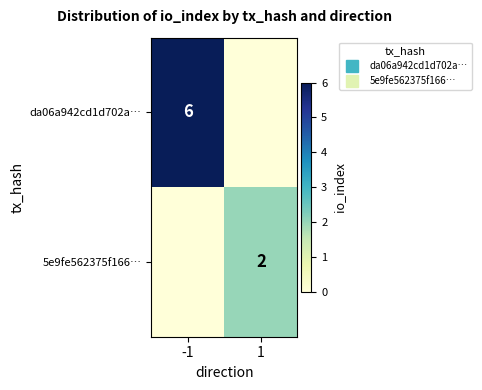

What is the total value across all series at -1?

6